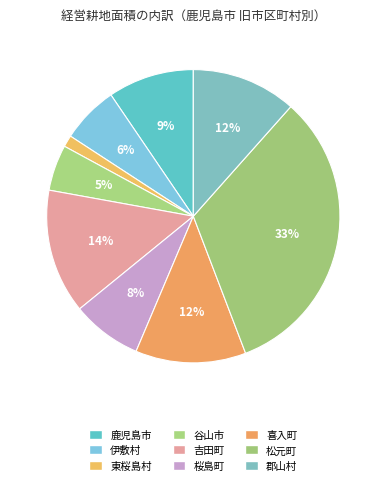

Which category has the biggest portion of the pie?

松元町